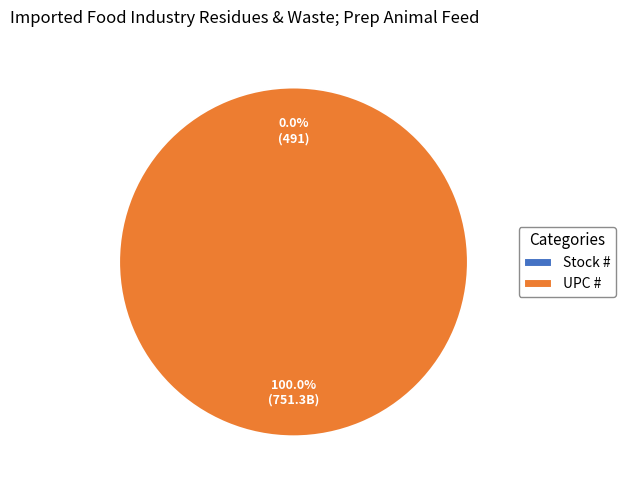

True or false: Stock # accounts for 0% of the total.

True